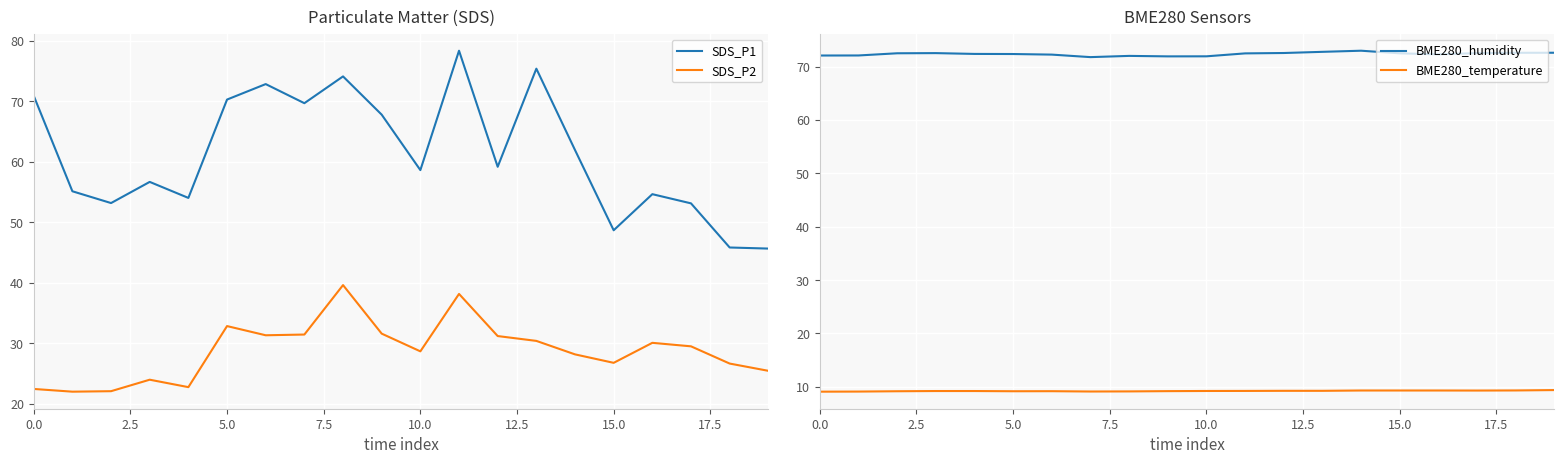

At which category is the sum across all series the highest?

11